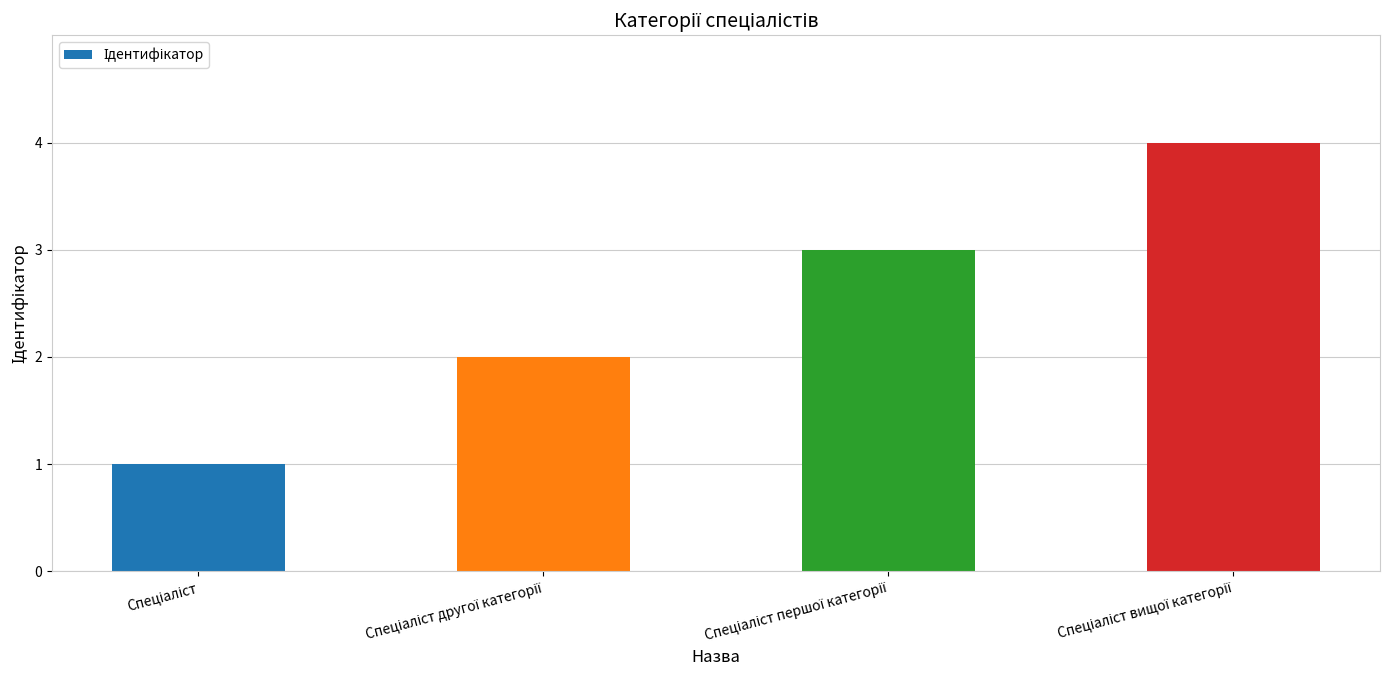

What is the greatest value displayed?

4